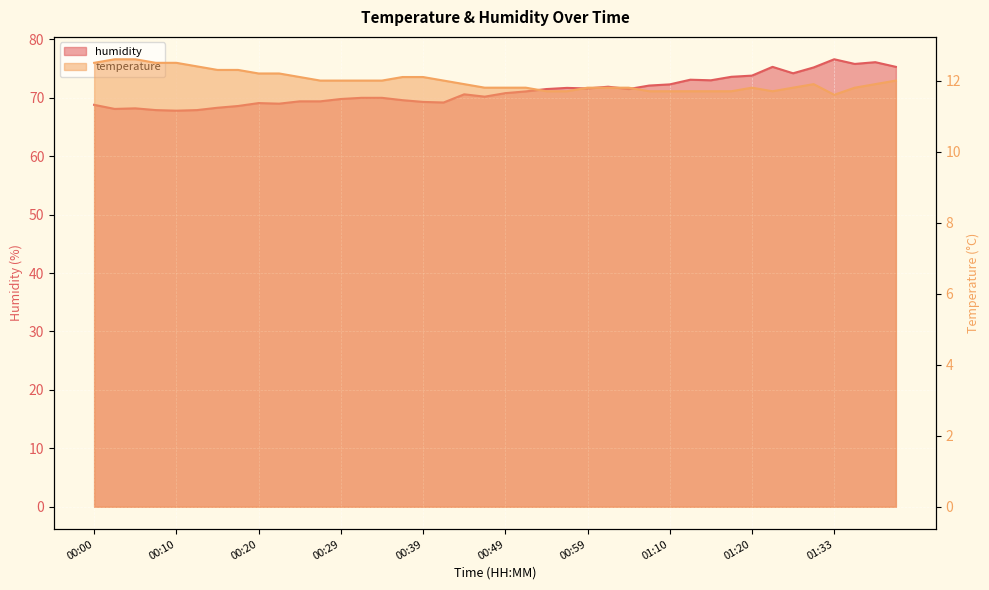

How many interior local valleys does the temperature series have?

2